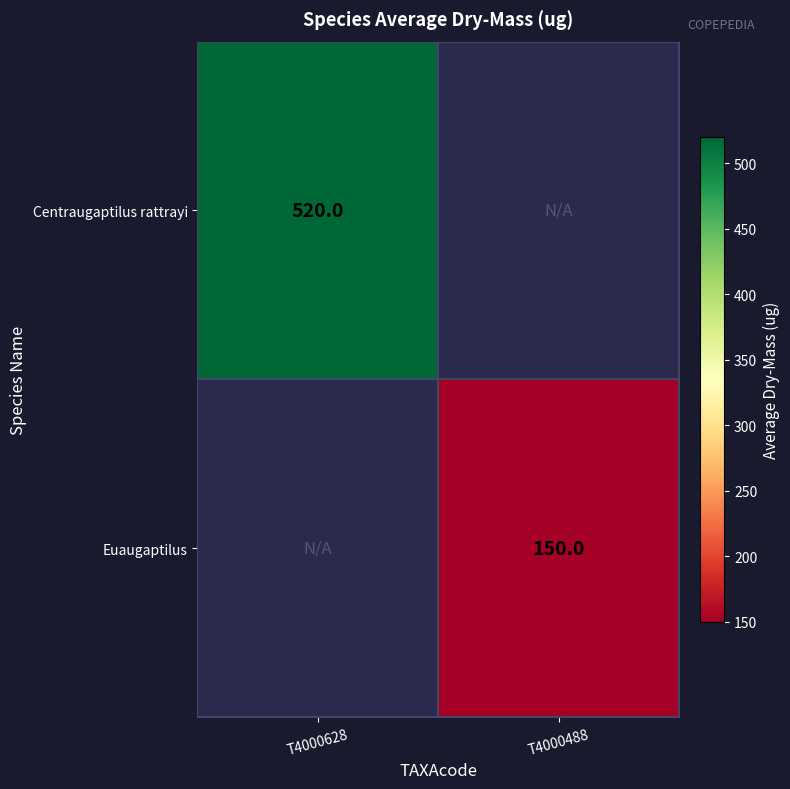

The Euaugaptilus series shows 82 at T4000488. True or false?

False